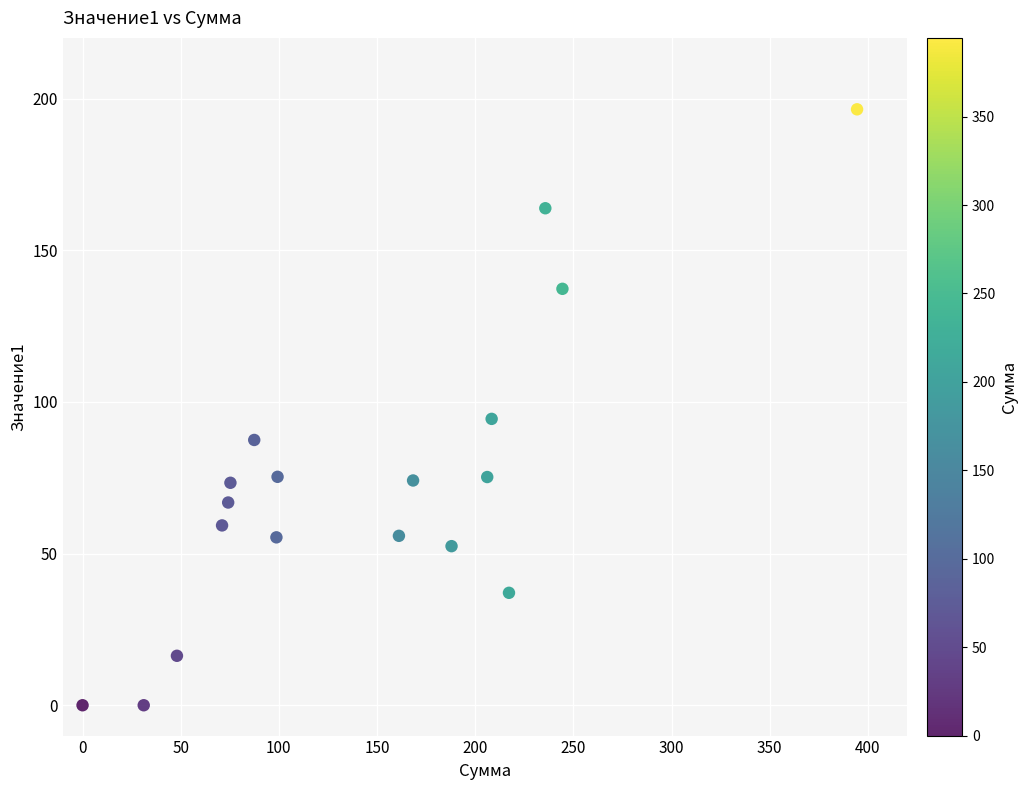

What Y value in the scatter plot is closest to 98?

94.4